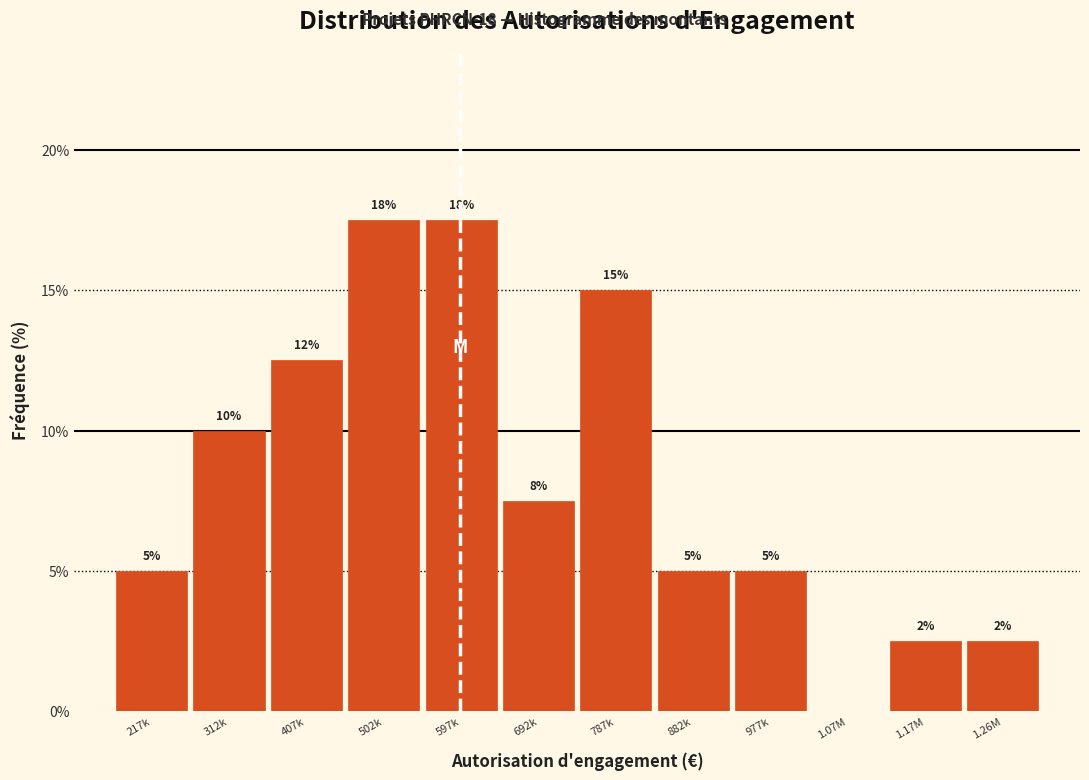

Are the bars horizontal?

No